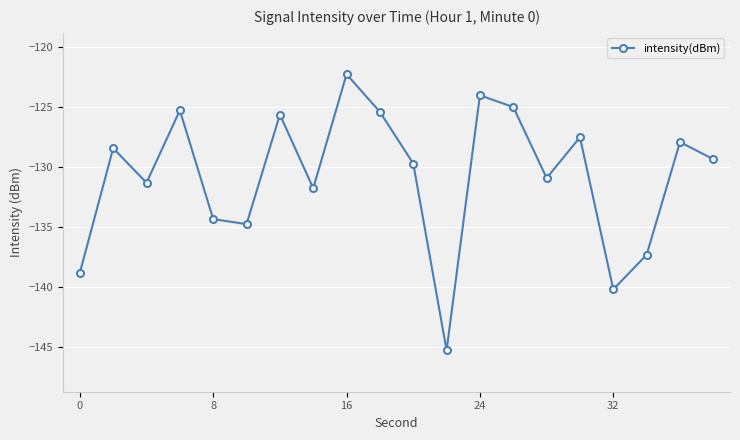

What is the value of the 17th point from the left?

-140.2